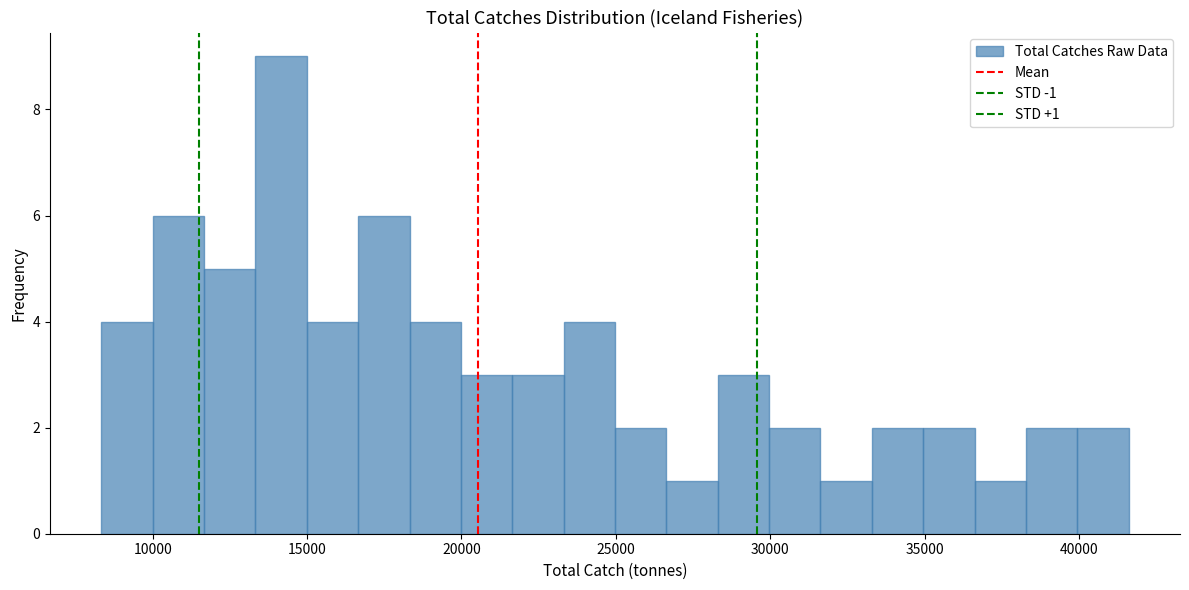

Around what value on the x-axis is the tallest bar? Give the approximate position of its centre, as read against the axis.

14000